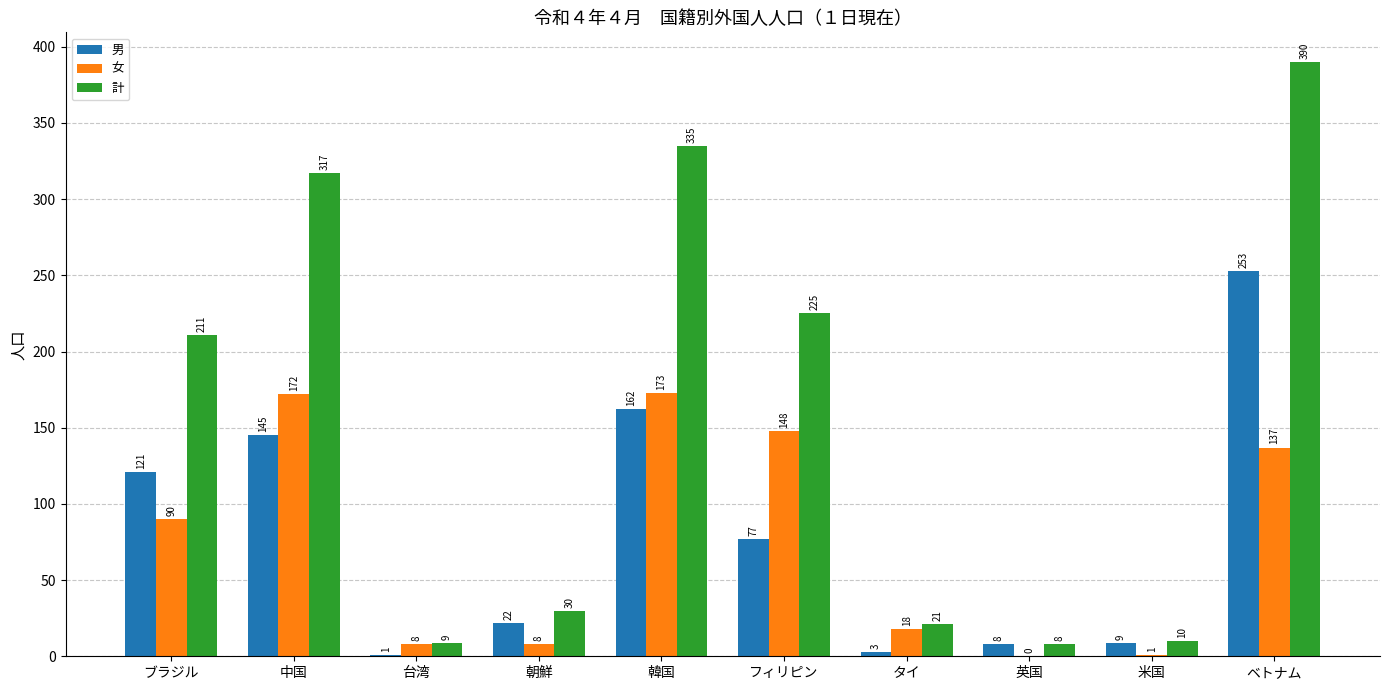

What is the maximum value shown in the chart?

390